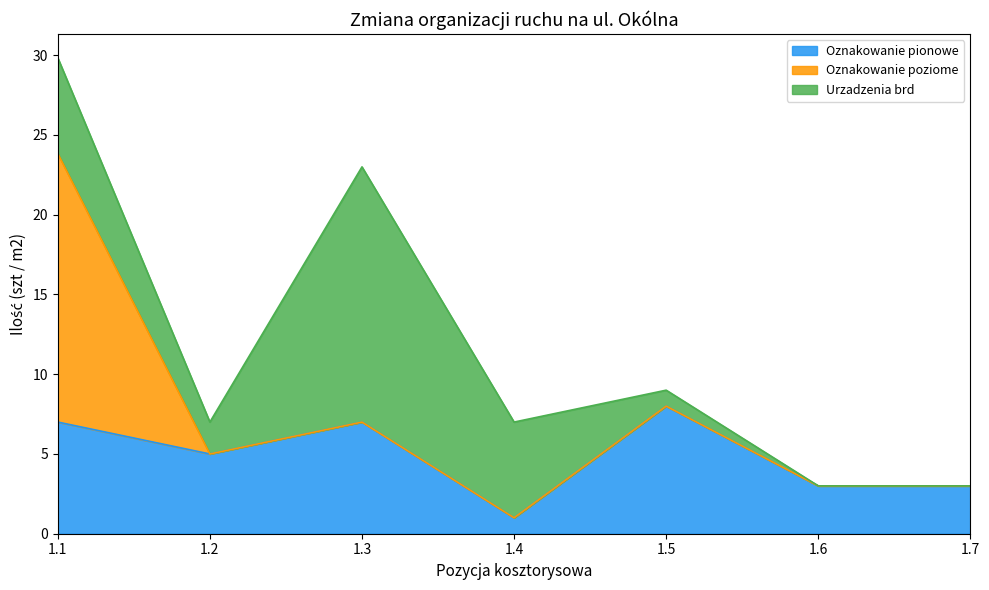

At which category is the sum across all series the highest?

1.1